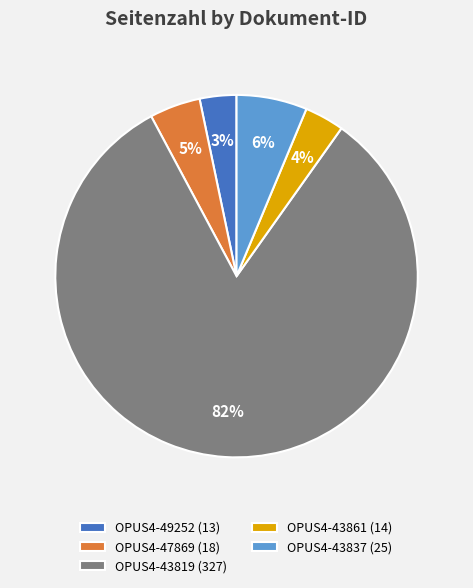

To the nearest percent, what is the combined percentage of OPUS4-49252 and OPUS4-47869?

8%